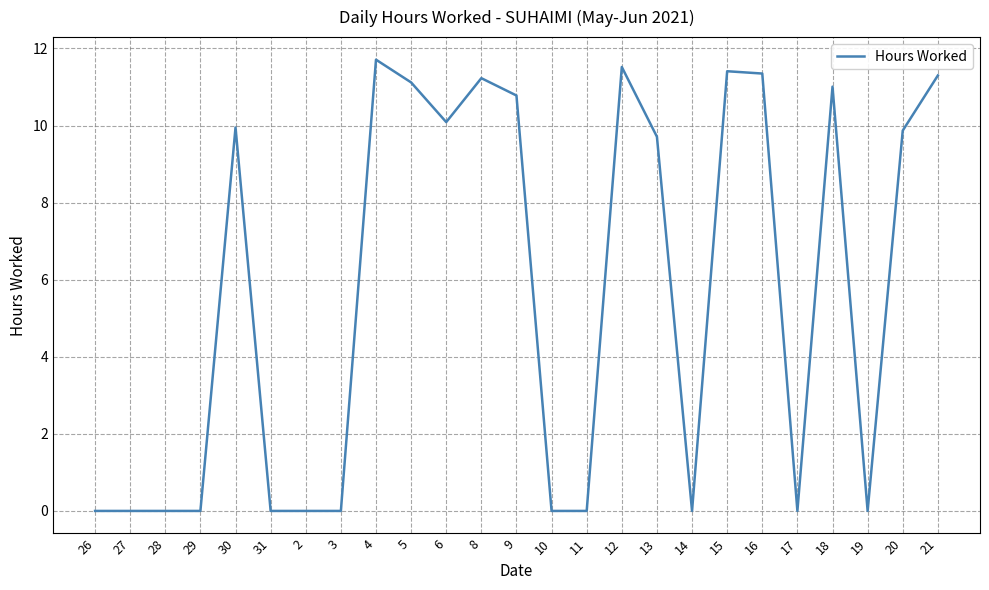

The value at 5 is 18.1. True or false?

False